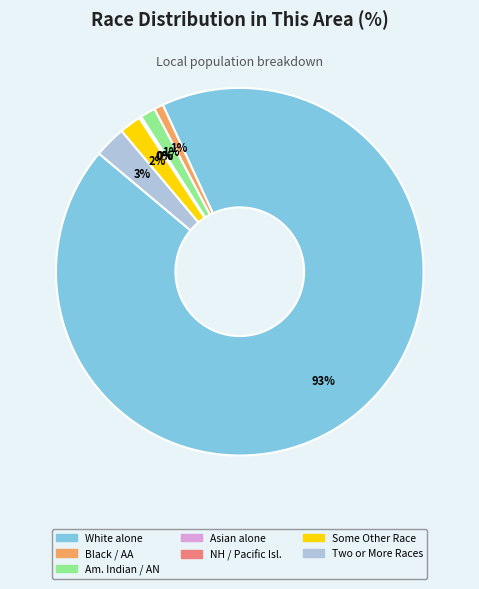

Which slice represents more than half of the pie?

White alone